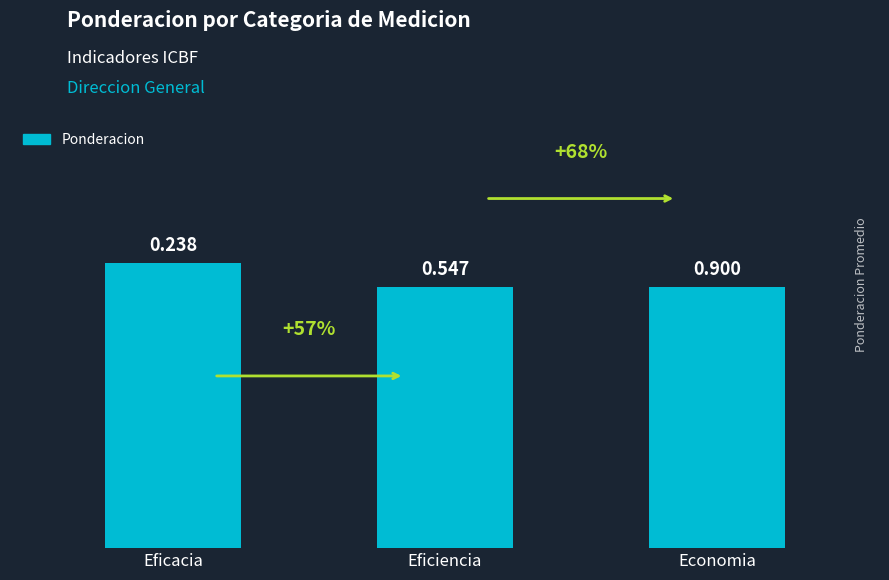

Does the chart contain any negative values?

No